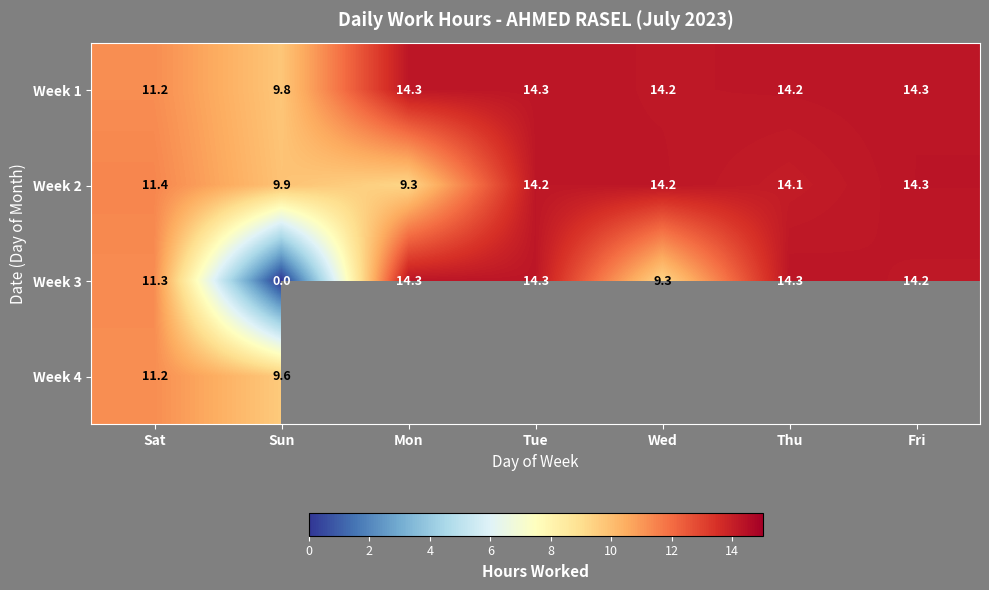

At which label does Week 3 first exceed 14?

Mon